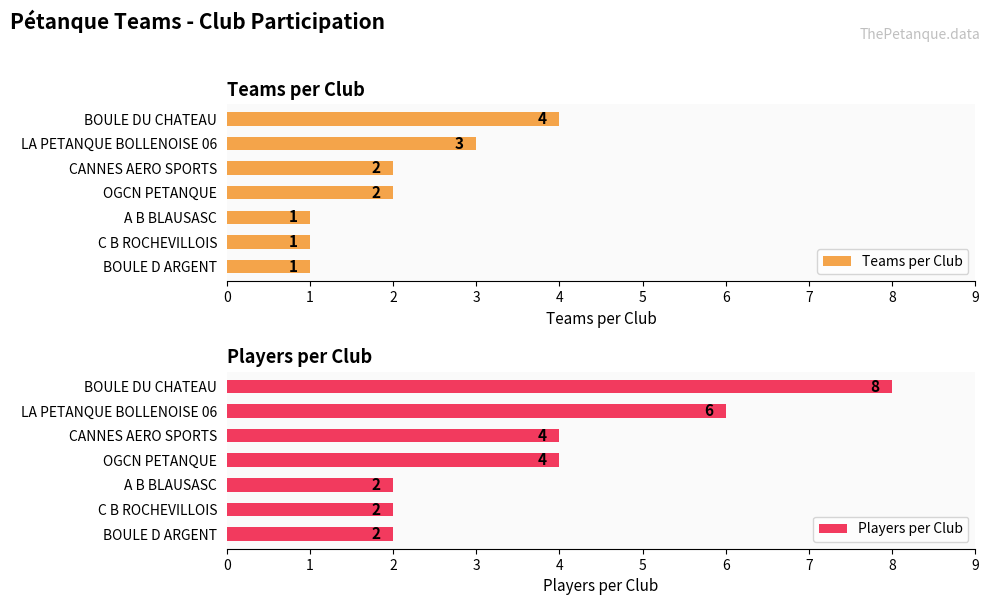

What is the sum of all Teams per Club values?

14